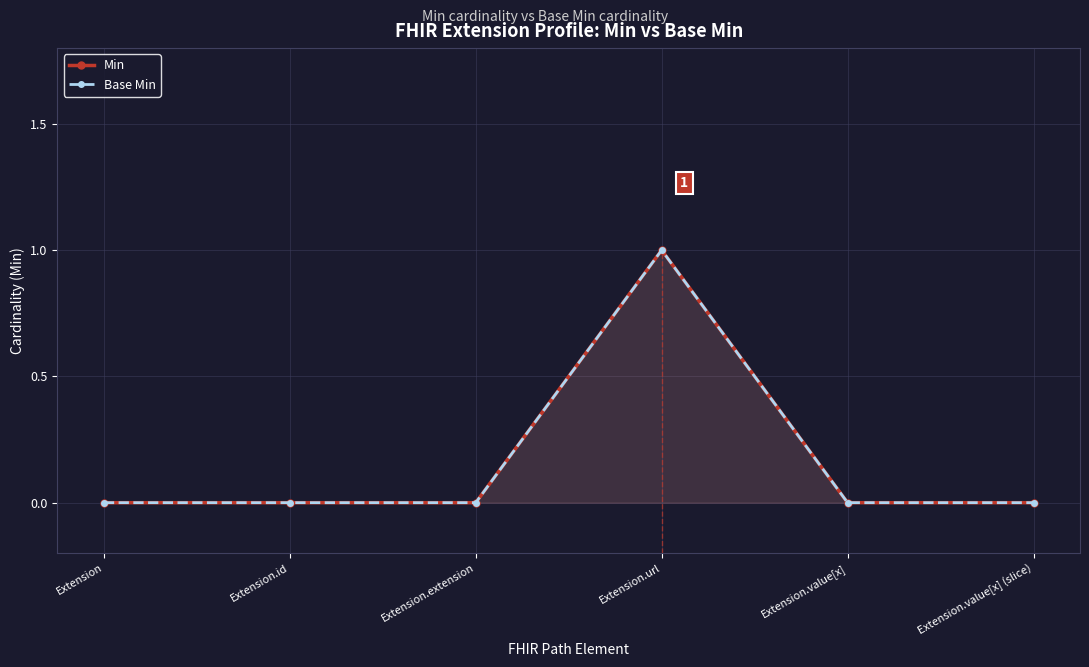

Is the value of Base Min at Extension.value[x] greater than the value of Min at Extension.extension?

No